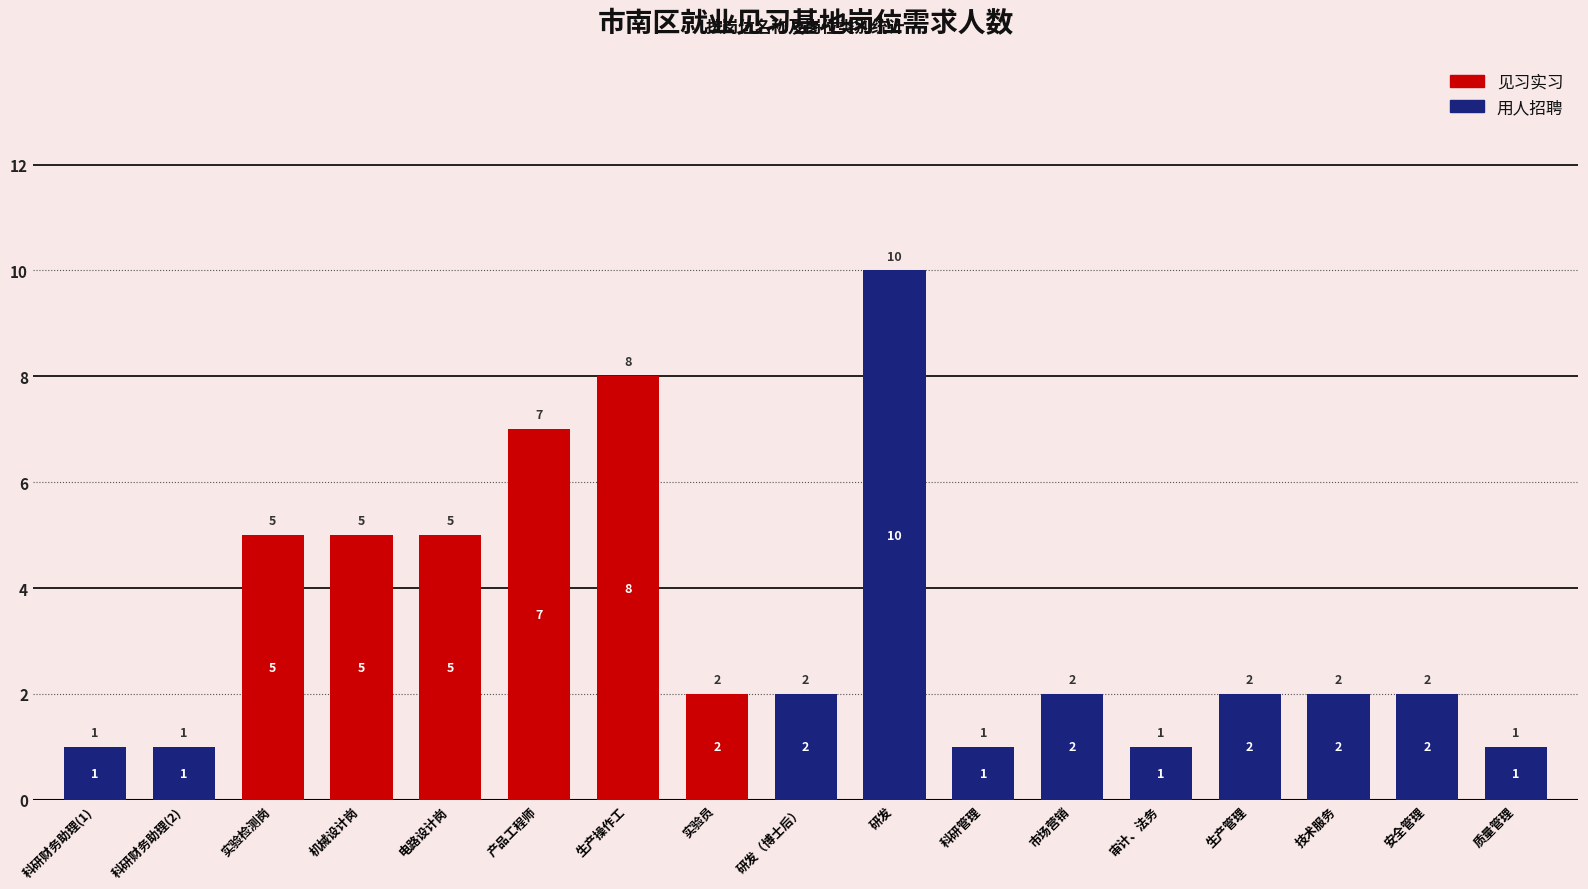

Are the bars grouped side by side (vs. stacked)?

No